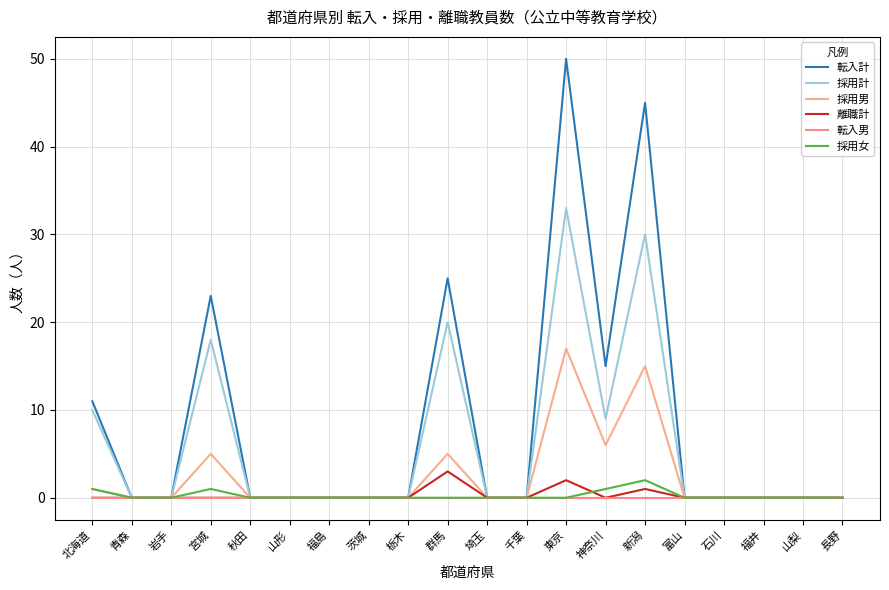

What is the difference between the second highest and second lowest values in the 転入計 series?

45